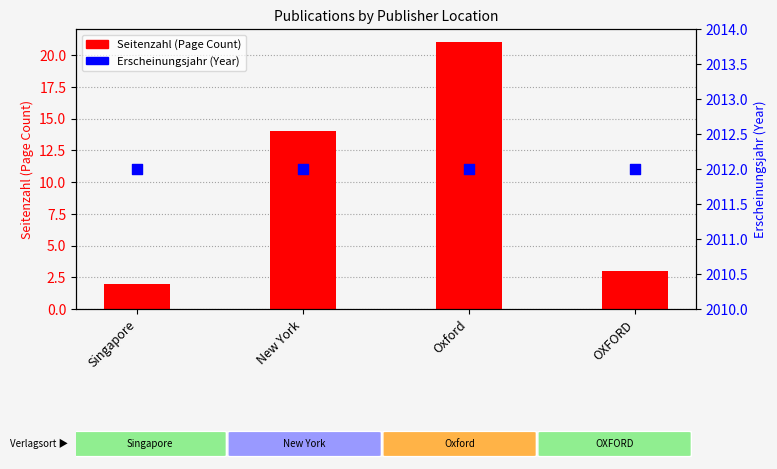

Is the value of Erscheinungsjahr (Year) at New York greater than the value of Seitenzahl (Page Count) at OXFORD?

Yes